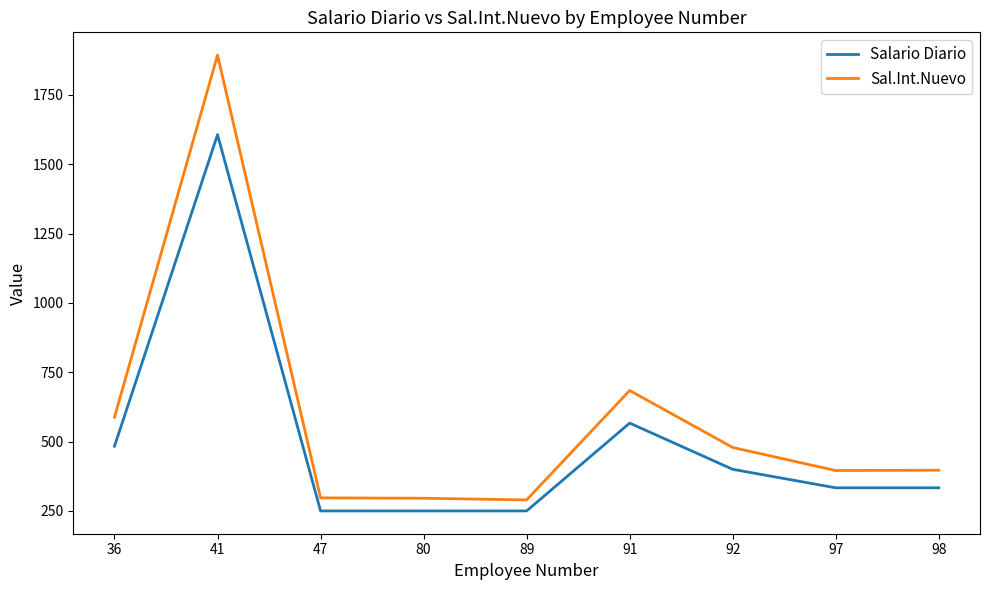

True or false: Sal.Int.Nuevo has a value of 157.8 at 92.

False